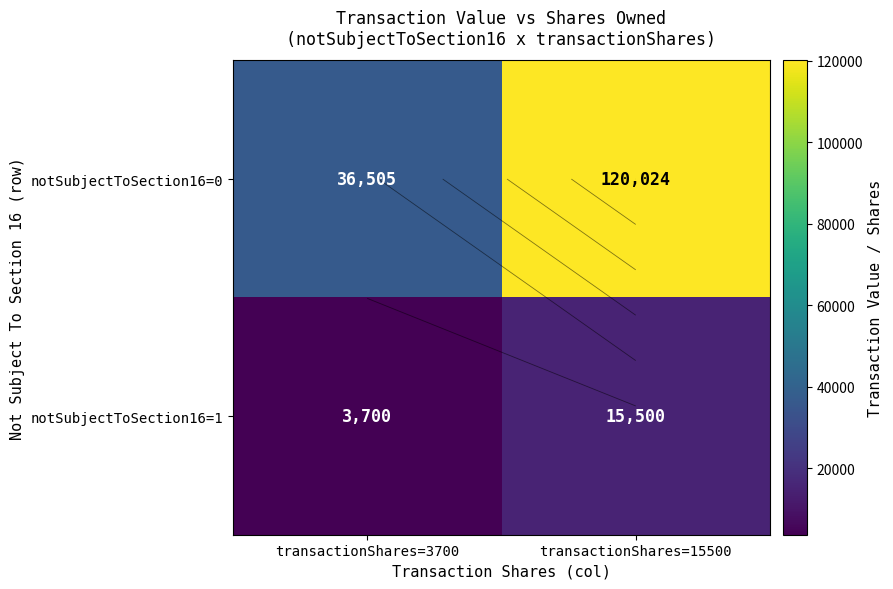

What is the spread (max minus min) of values at transactionShares=3700?

32805